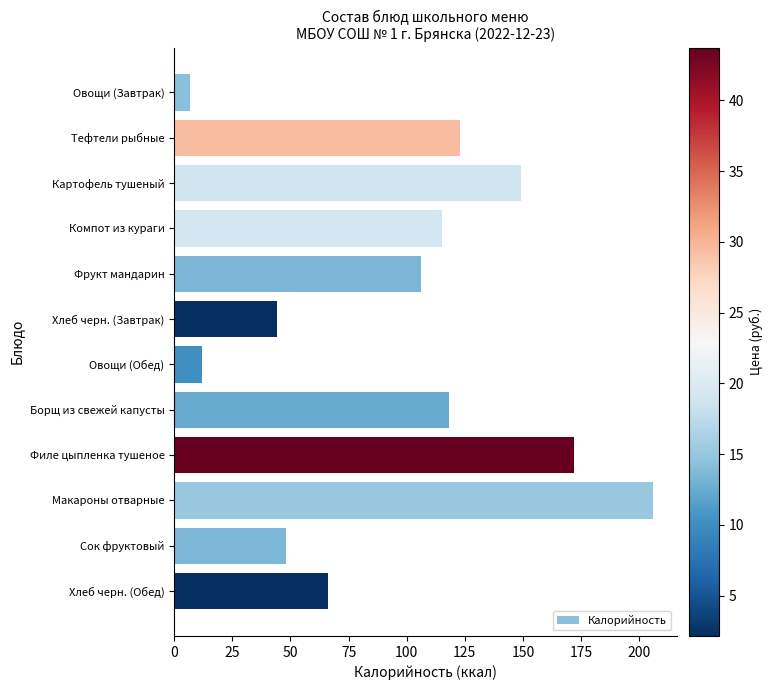

What is the maximum value shown in the chart?

206.0